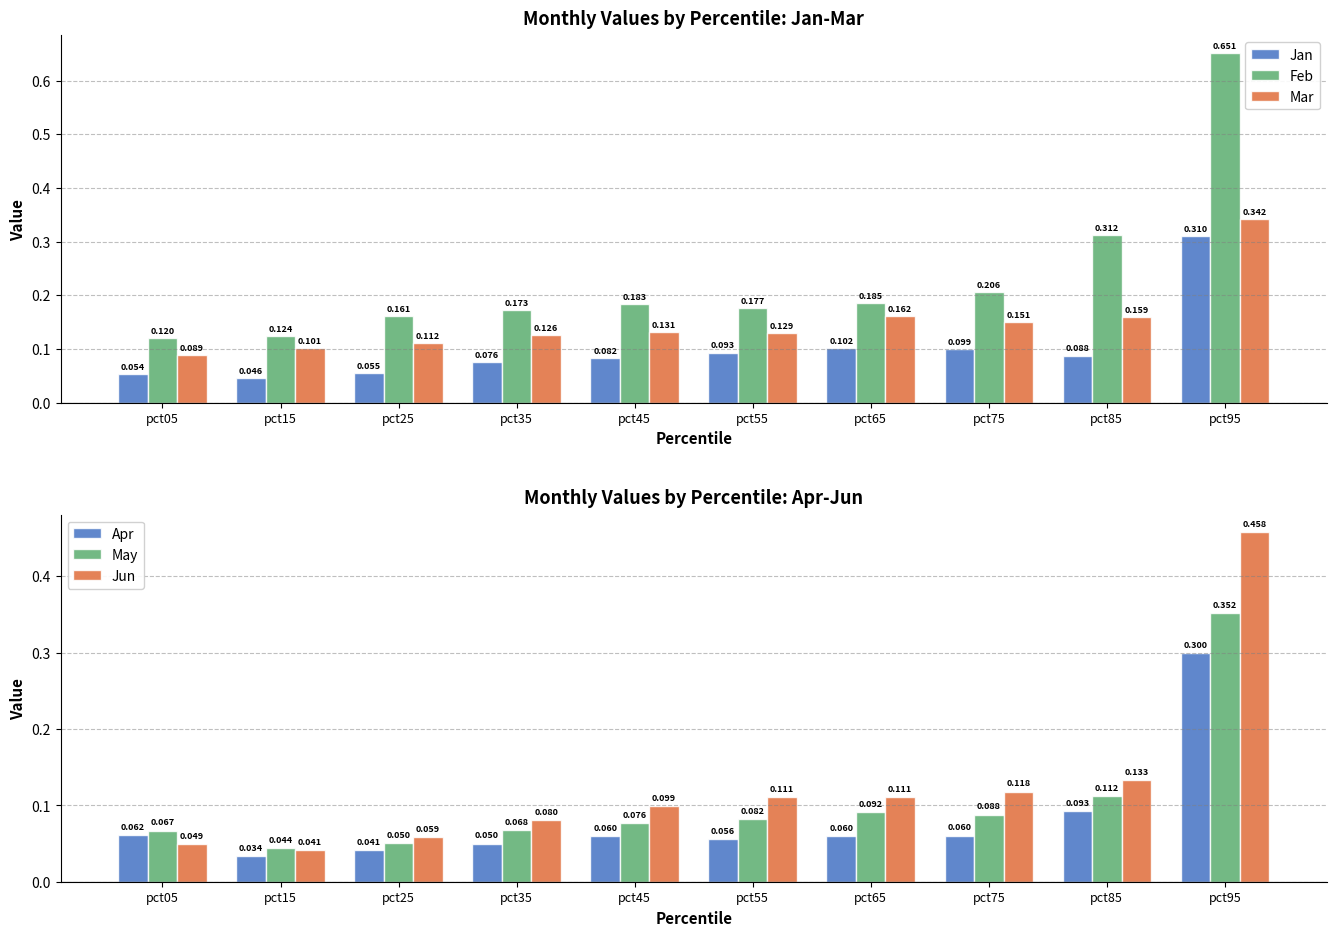

What is the maximum value for May?

0.4